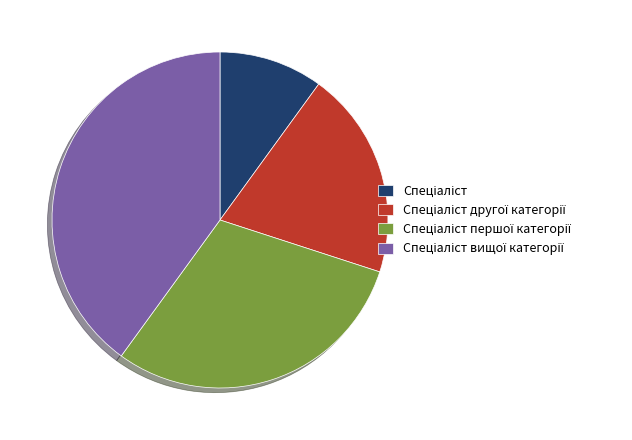

Is there a majority slice in this chart?

No